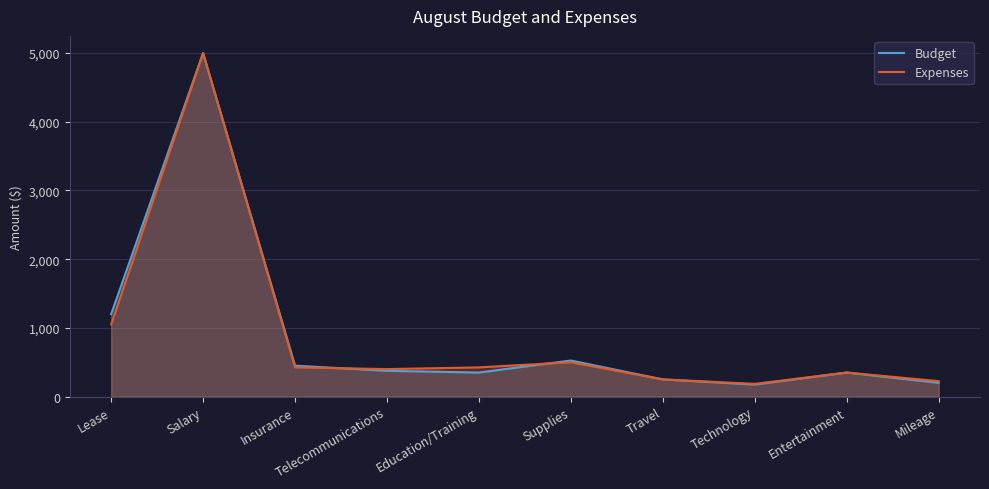

How many values in the Budget series are below 375?

5